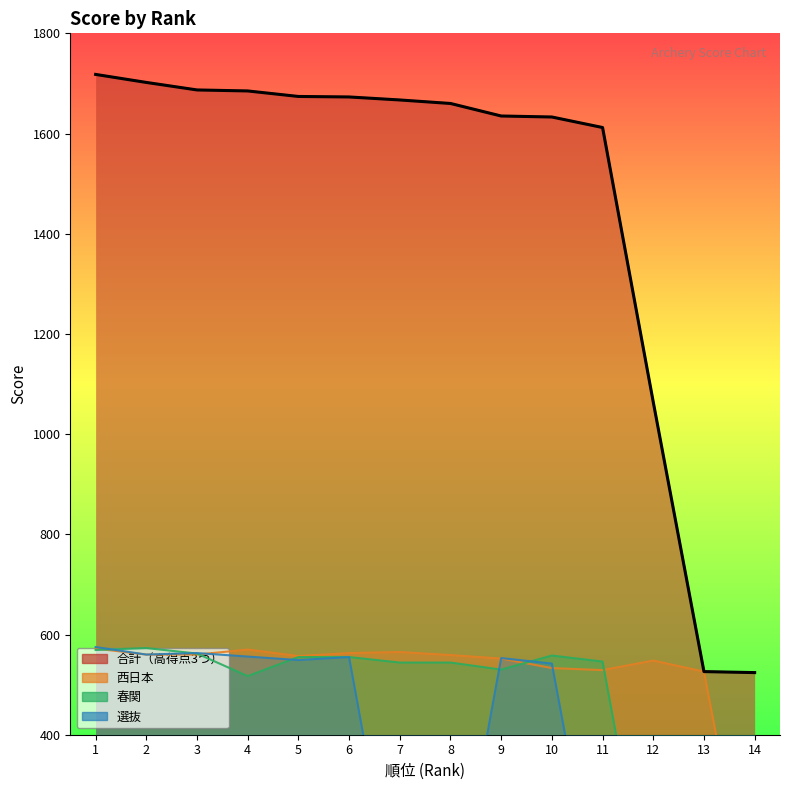

True or false: 春関 and 合計（高得点3つ） intersect in this chart.

False